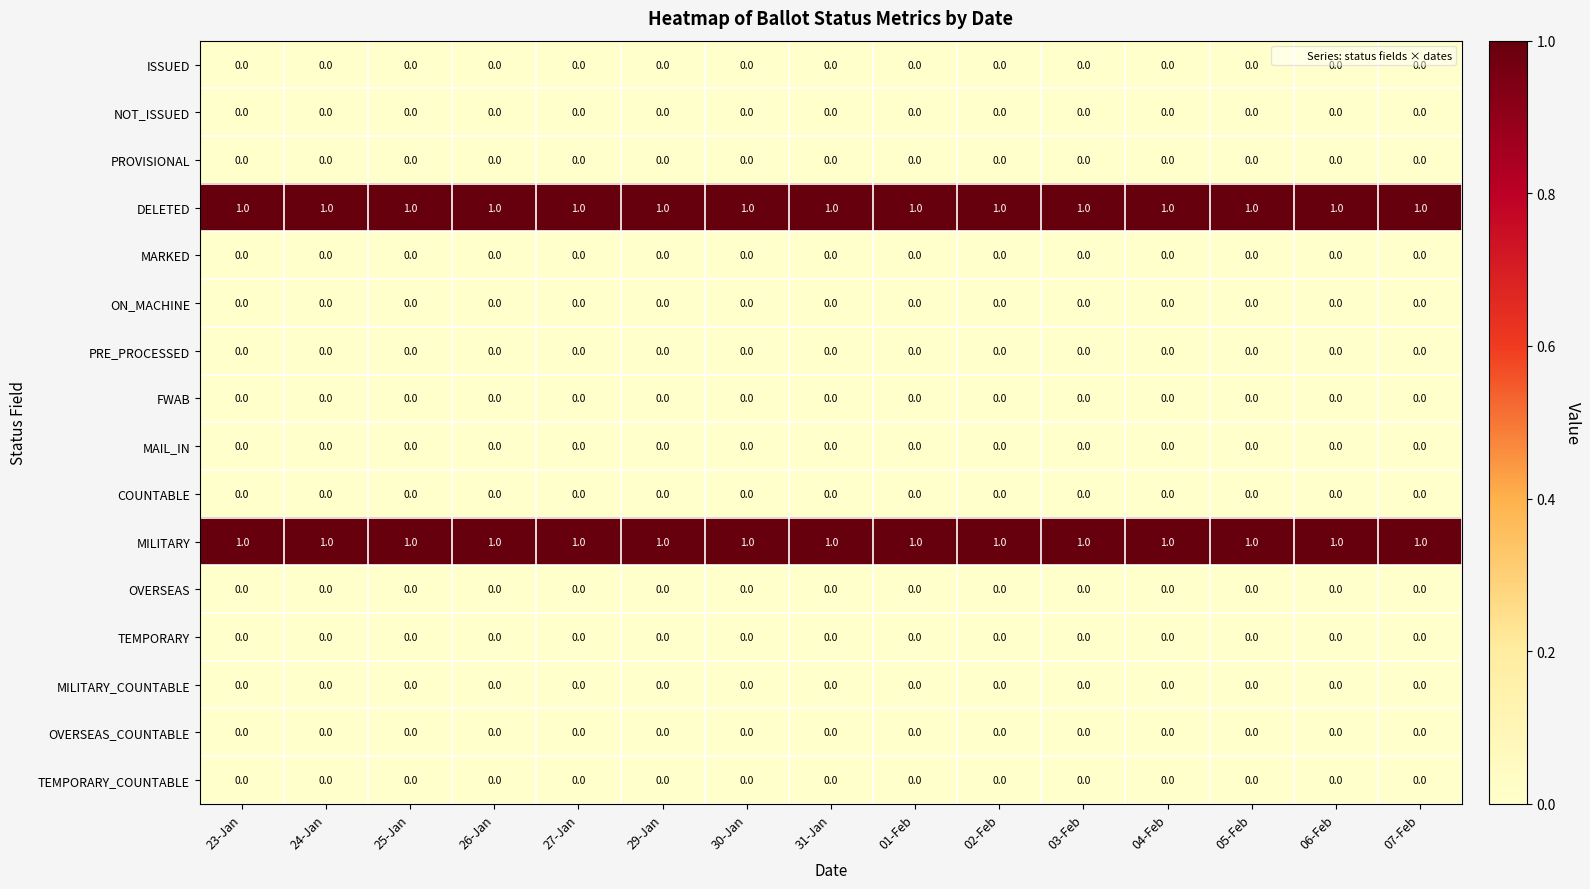

At how many categories does at least one series exceed 0?

15